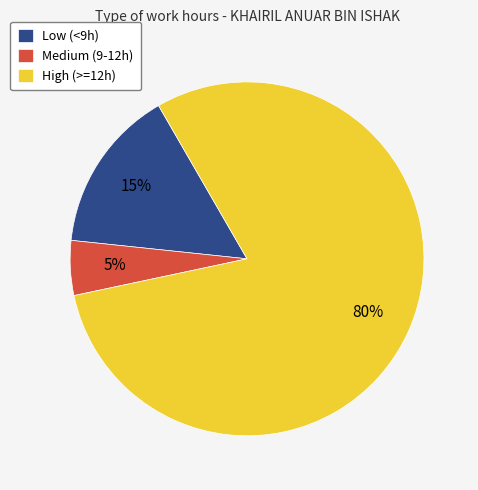

Which slice is the largest?

High (>=12h)